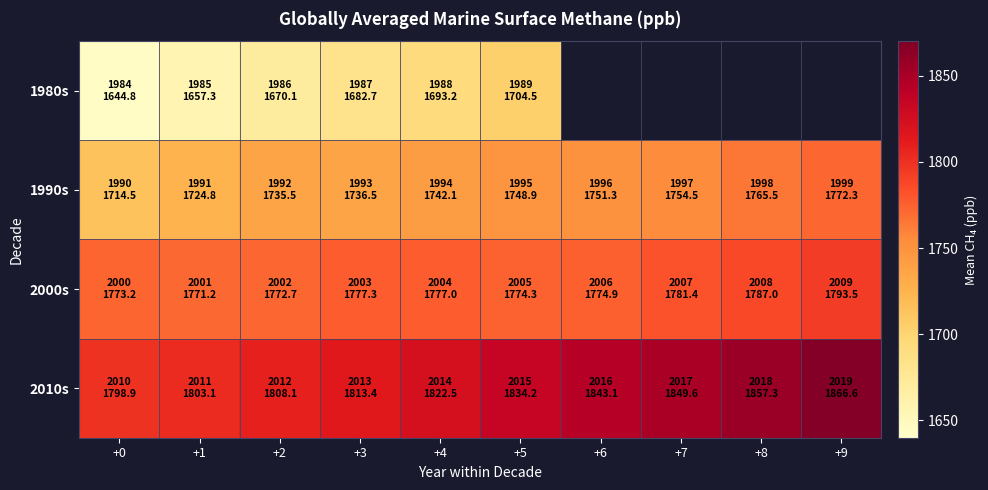

The 1990s series shows 1736.5 at +3. True or false?

True